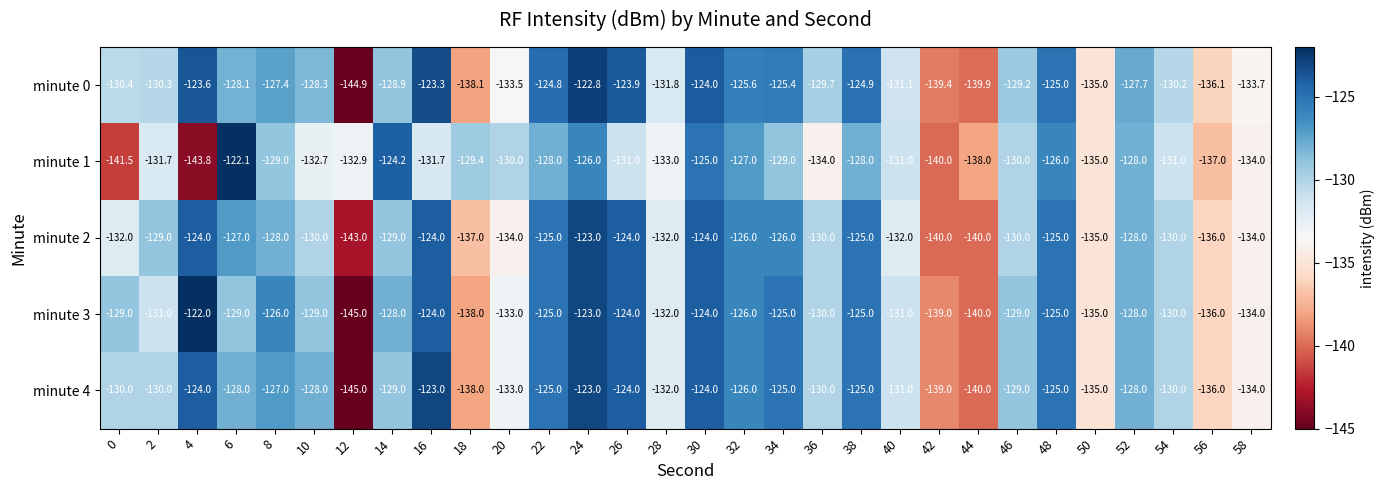

Is it true that minute 1 equals -137.0 at 56?

True